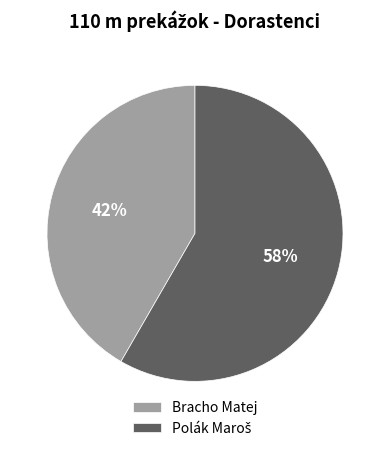

How many slices are in this pie chart?

2